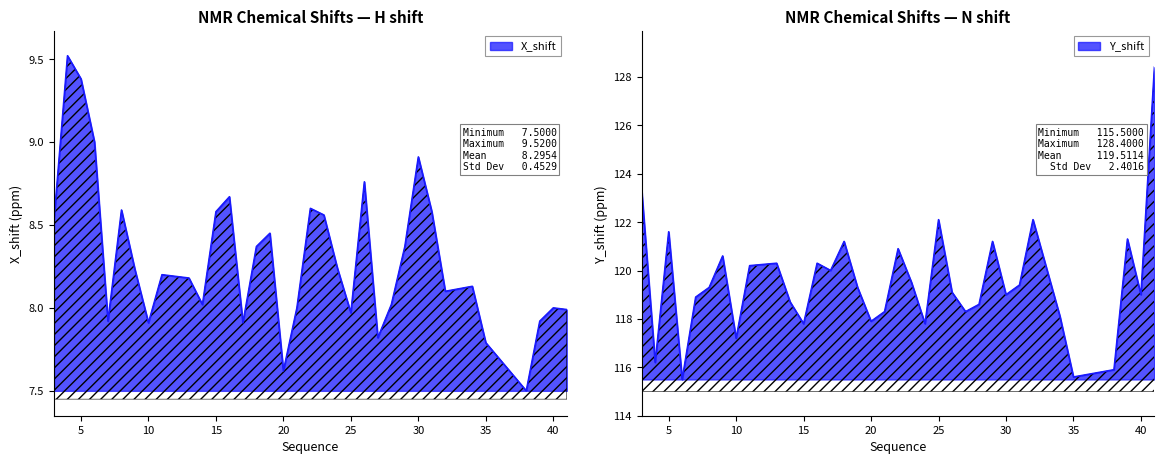

Is the value of X_shift at 30 greater than the value of Y_shift at 31?

No